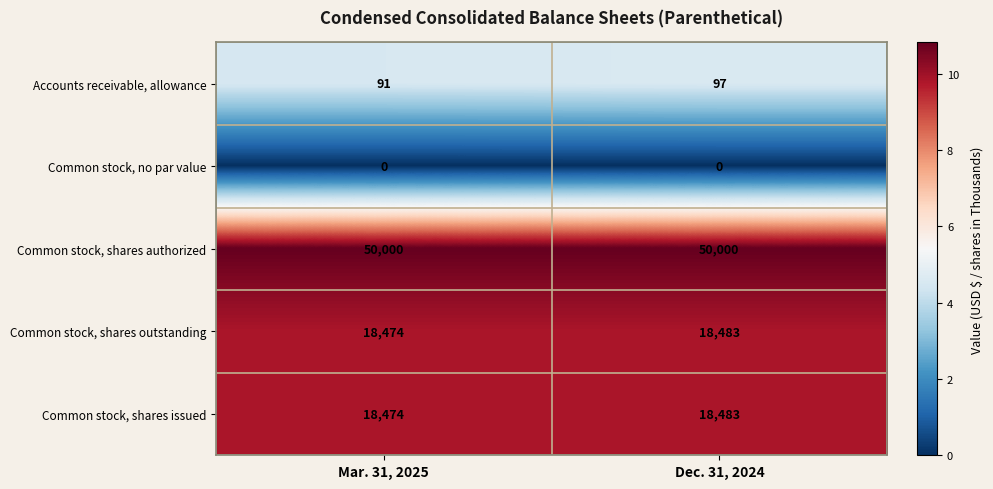

At which category is the sum across all series the highest?

Dec. 31, 2024